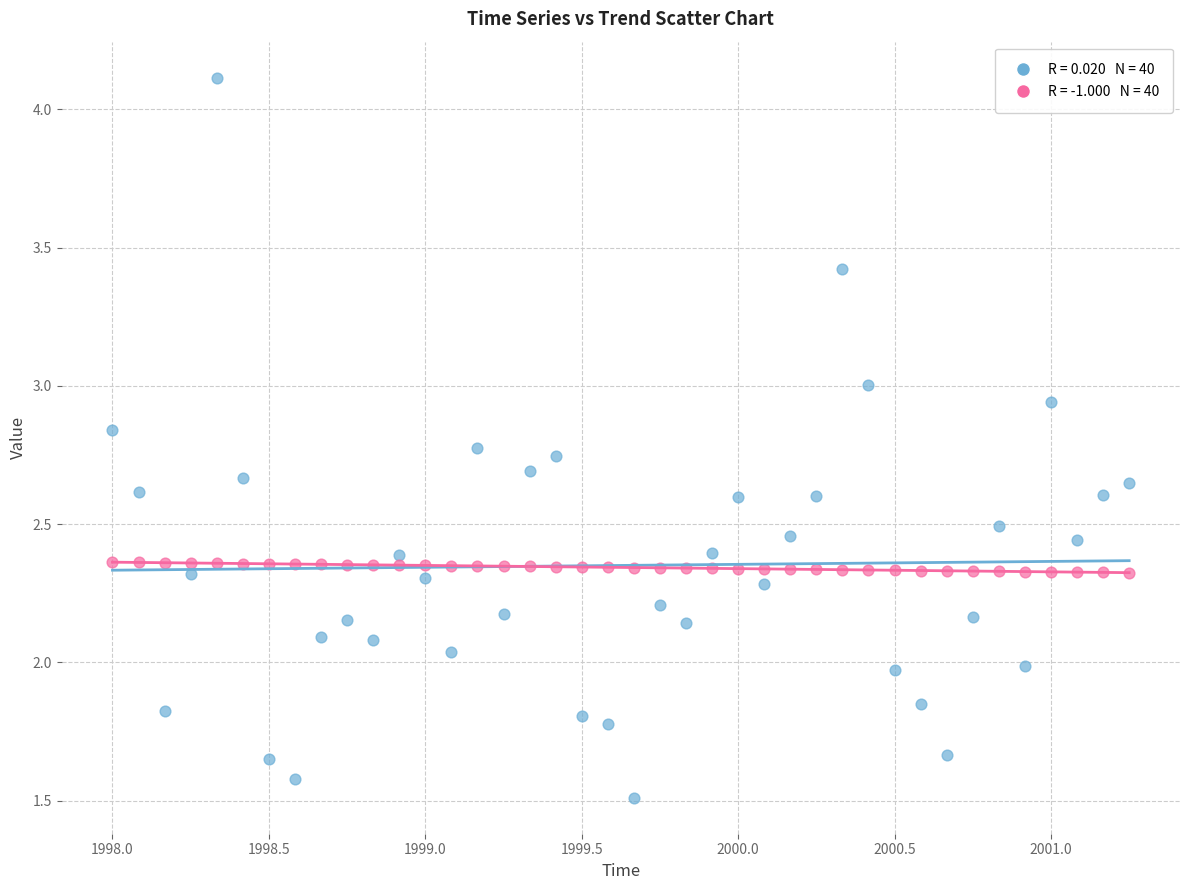

Across all data points, what is the range of X values (max minus min)?

3.2